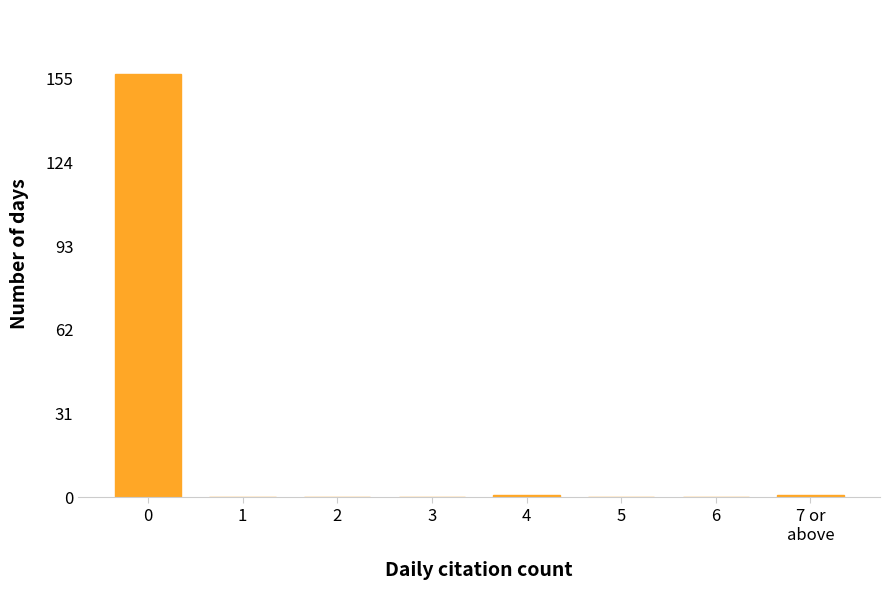

The value at 1 is 0. True or false?

True